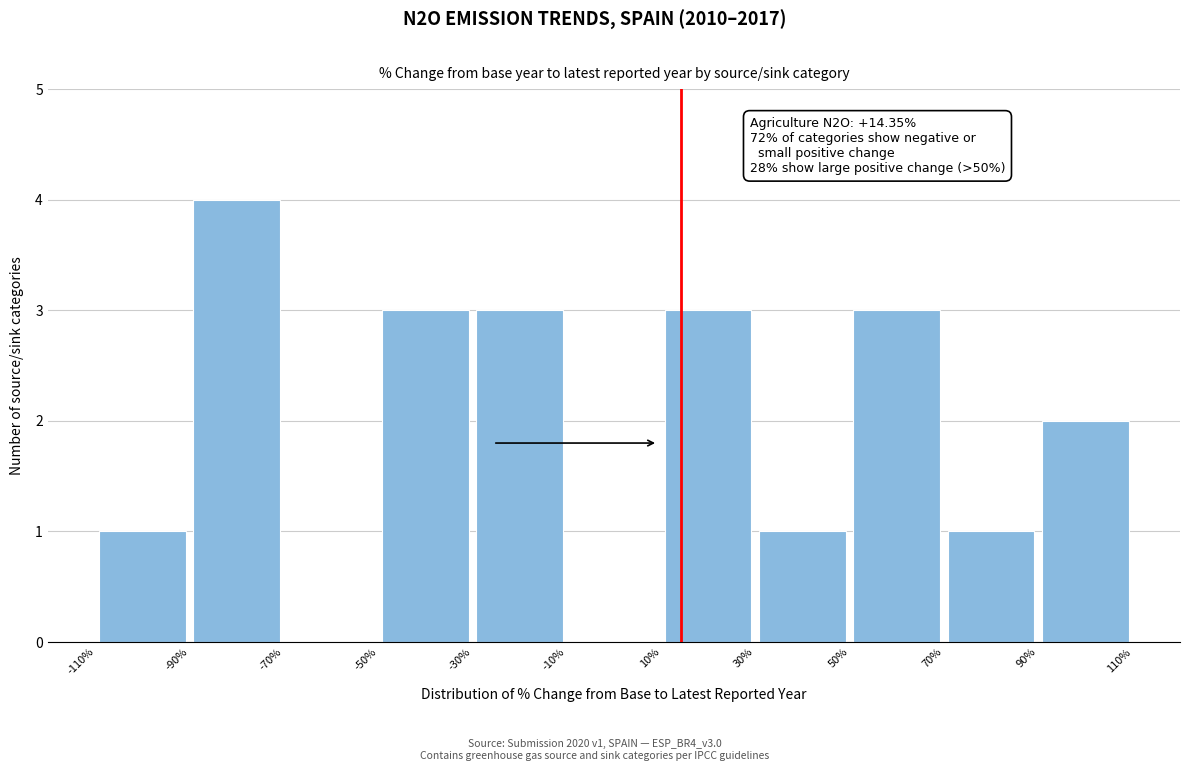

Which range on the x-axis has the tallest bar?

-90% to -70%